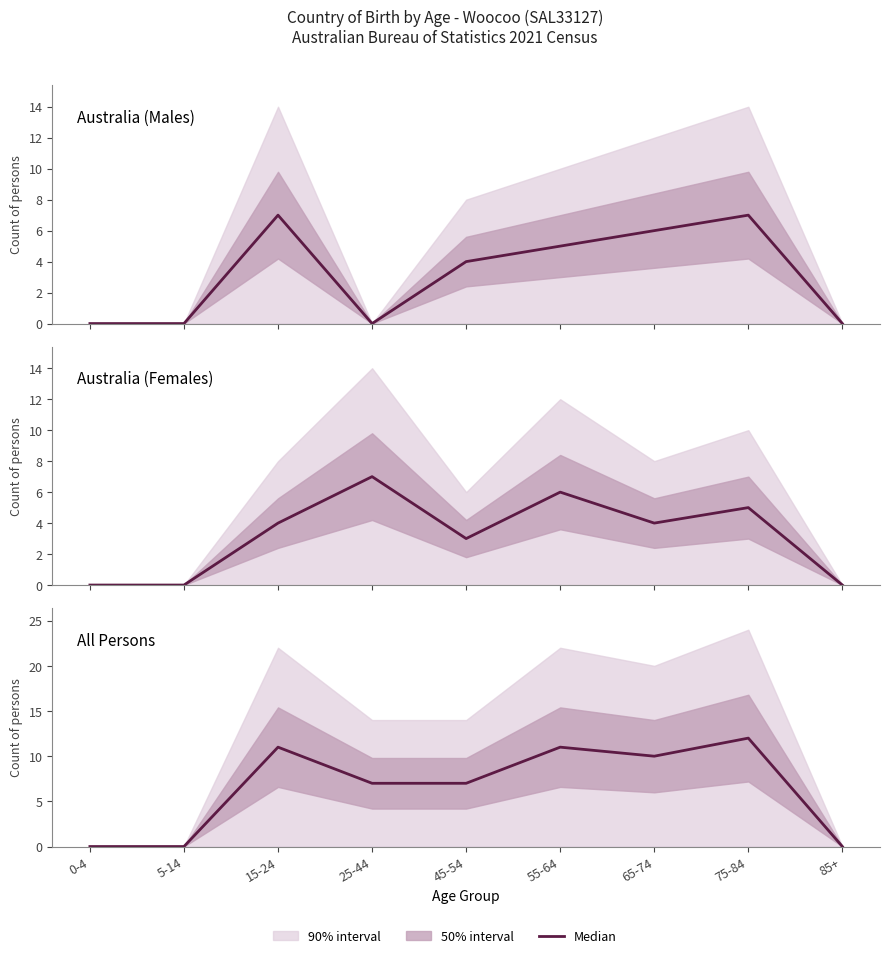

Does the chart have visible grid lines?

No